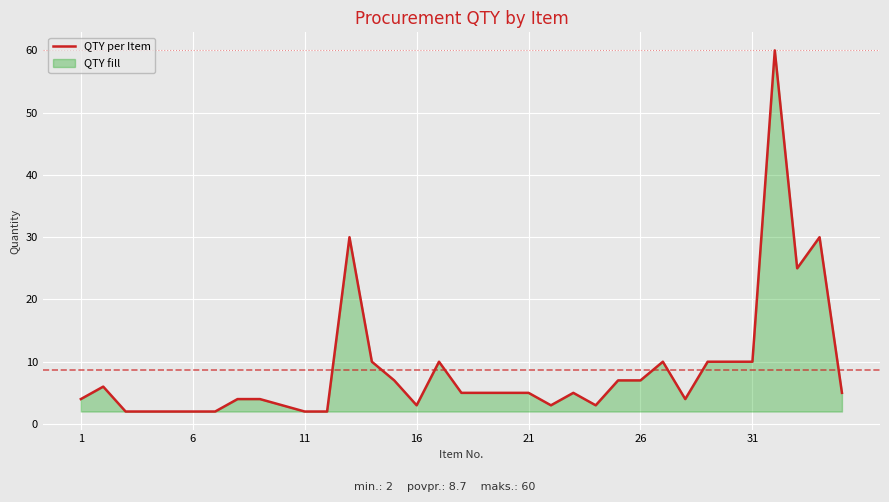

What is the greatest value displayed?

60